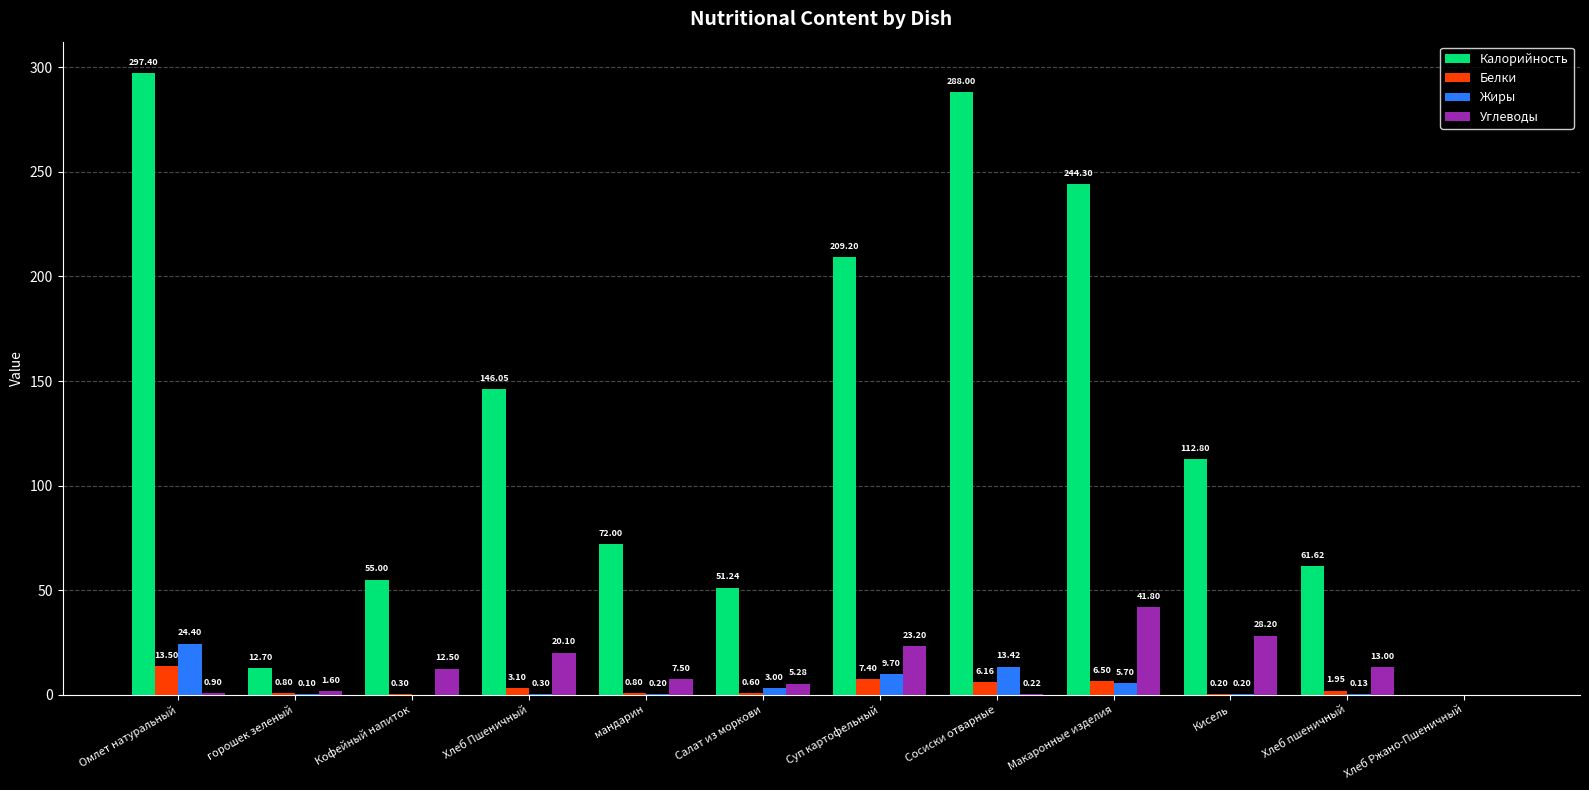

What are all the series names shown in the legend?

Калорийность, Белки, Жиры, Углеводы